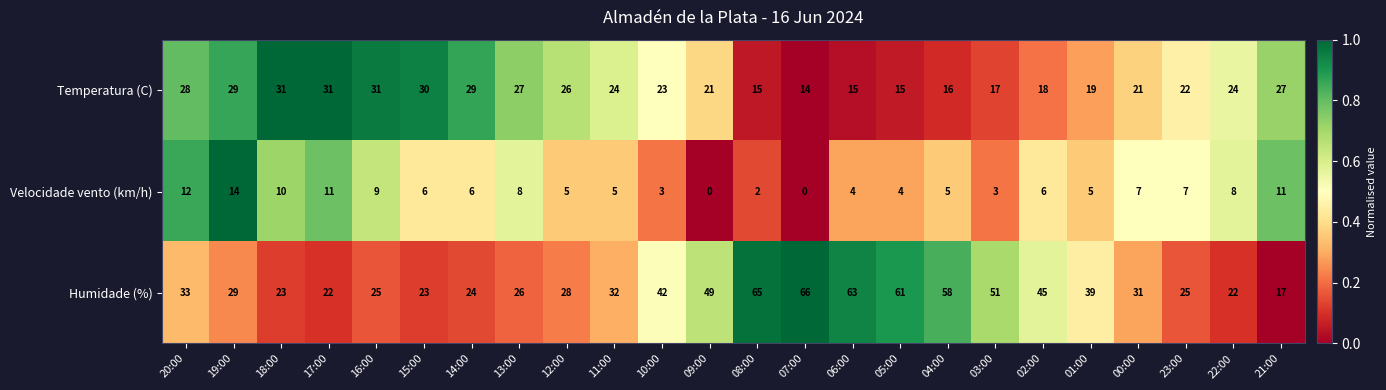

The value of Velocidade vento (km/h) at 12:00 is 9. True or false?

False